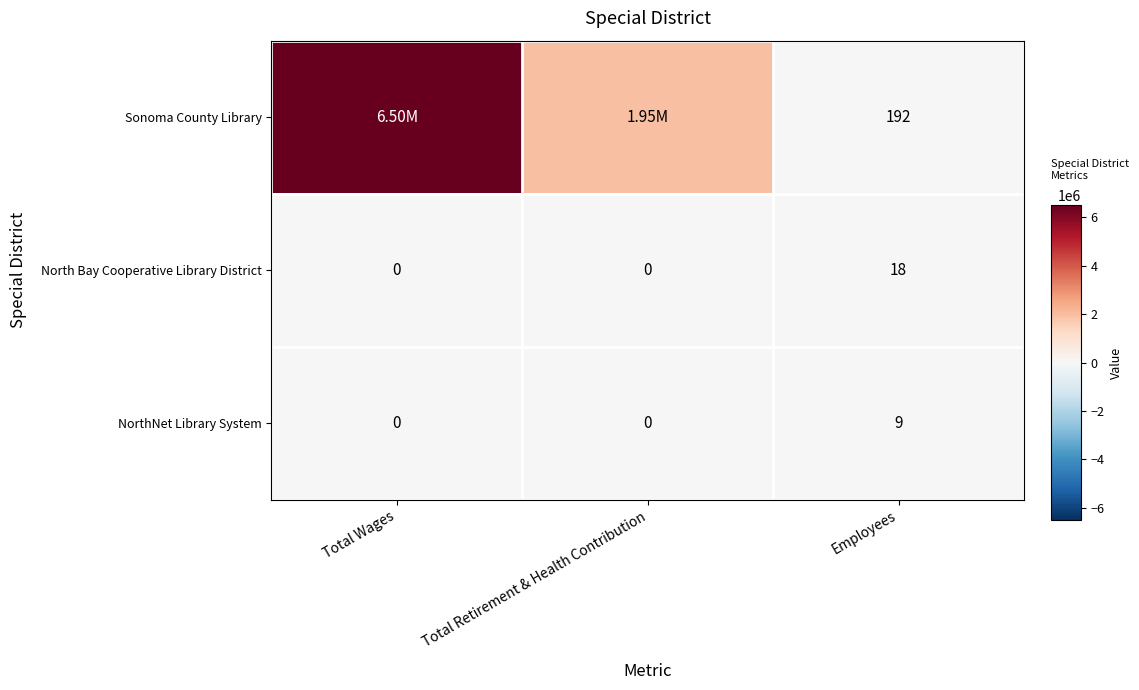

What is the difference between the highest and lowest values at Total Retirement & Health Contribution?

1953330.0